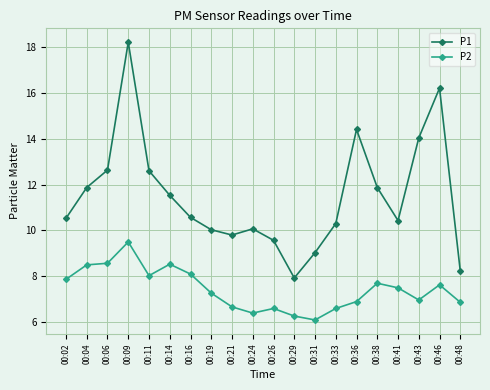

True or false: P2 has a value of 6.6 at 00:26.

True